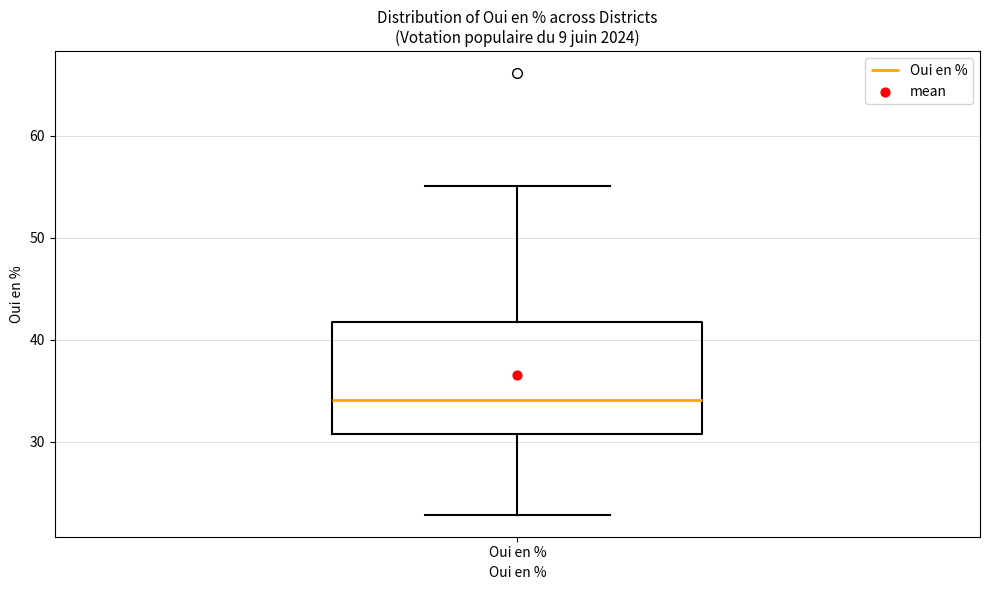

Transcribe this box plot: give where the median line is, the range the box spans, and where the two whiskers end, as read against the y-axis. The values are not printed on the chart, so give them approximately, as read against the axis.

median 34, box 31 to 42, whiskers 23 to 55